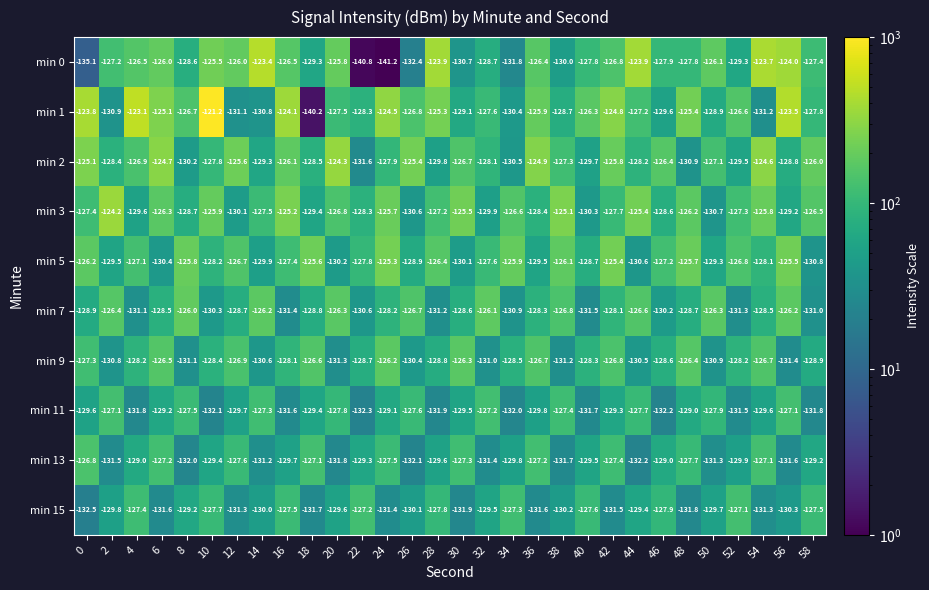

Which category has the lowest value across all series?

24